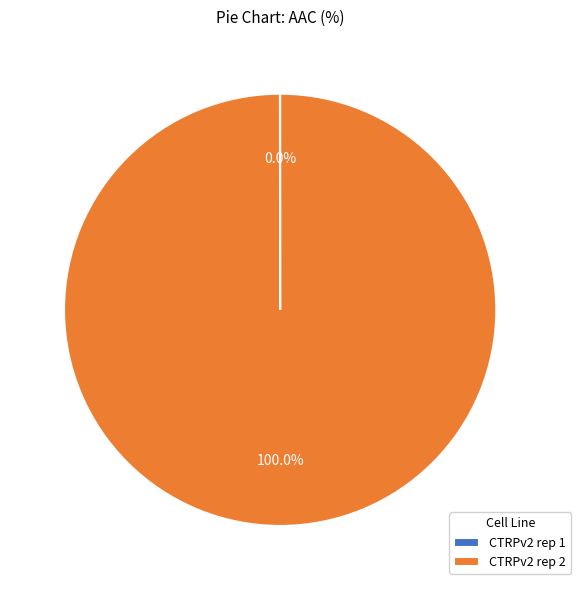

Which slice represents more than half of the pie?

CTRPv2 rep 2